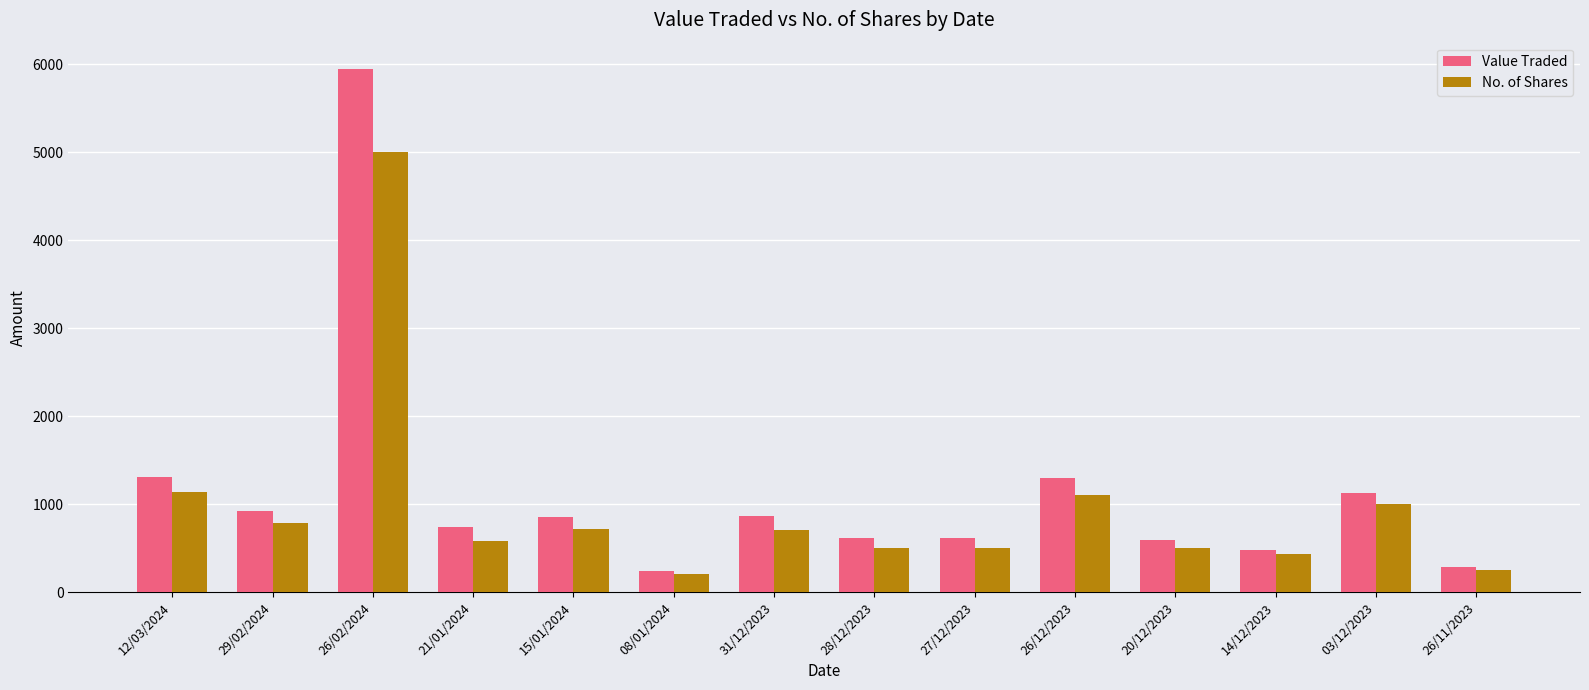

What is the difference between the maximum and minimum values in the Value Traded series?

5706